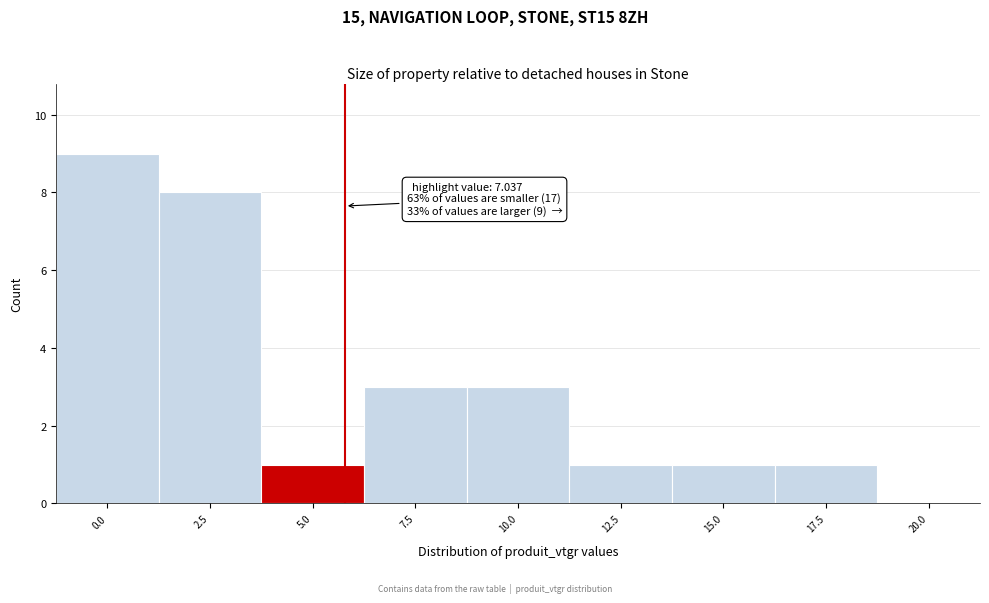

Reading right to left, what are all the values shown in this chart?

20.0=0	17.5=1	15.0=1	12.5=1	10.0=3	7.5=3	5.0=1	2.5=8	0.0=9